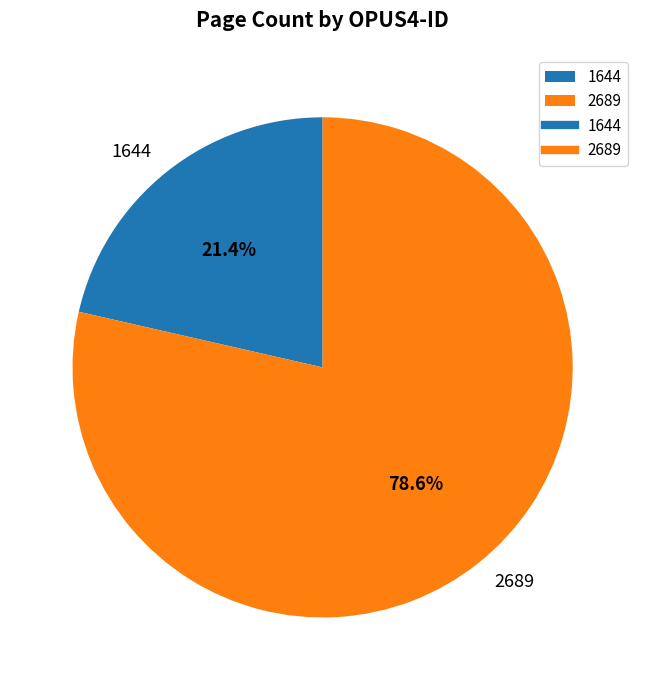

Count the number of slices in the pie.

2